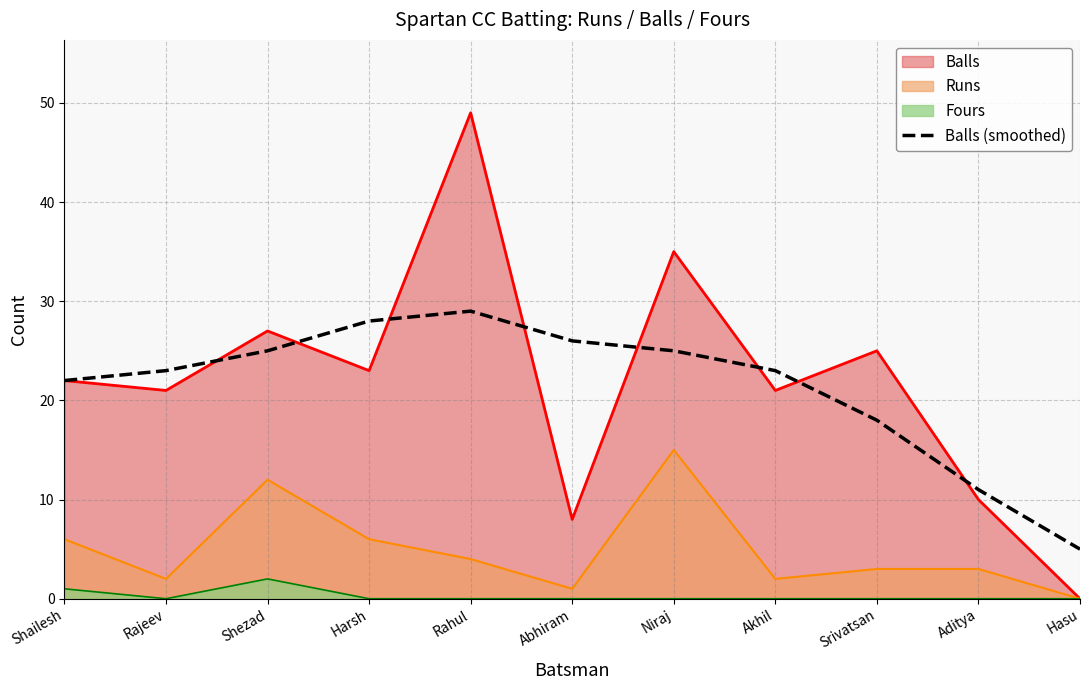

Where does the data first go above 23?

Shezad